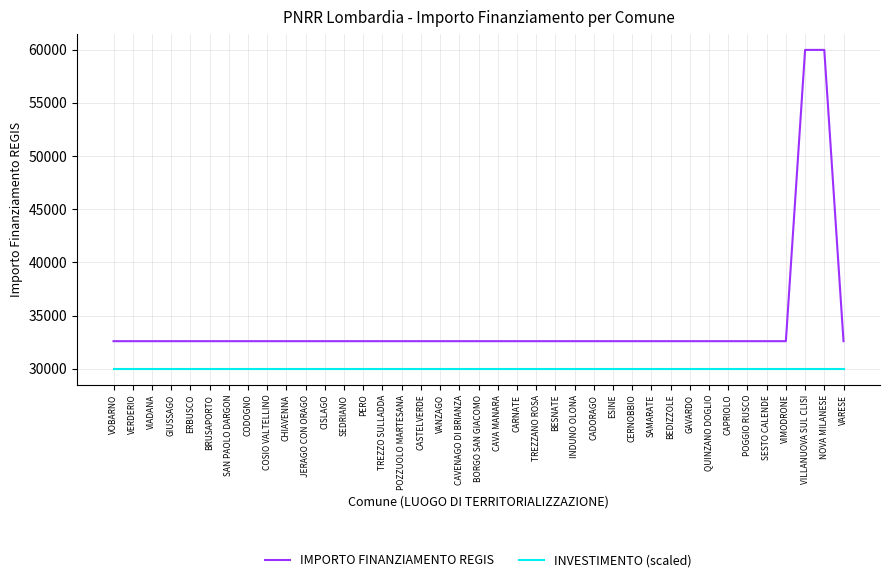

What position from the right is BORGO SAN GIACOMO?

20